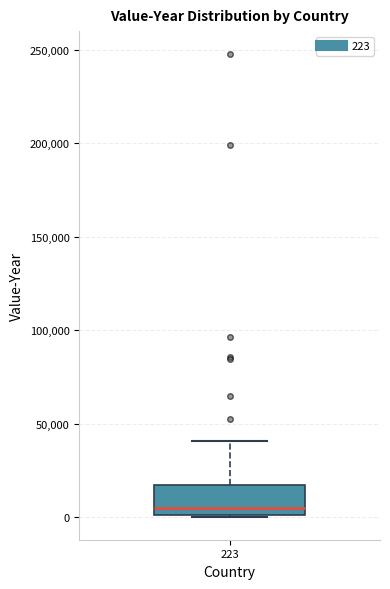

Transcribe this box plot: give where the median line is, the range the box spans, and where the two whiskers end, as read against the y-axis. The values are not printed on the chart, so give them approximately, as read against the axis.

median 5000, box 0 to 15000, whiskers 0 to 40000